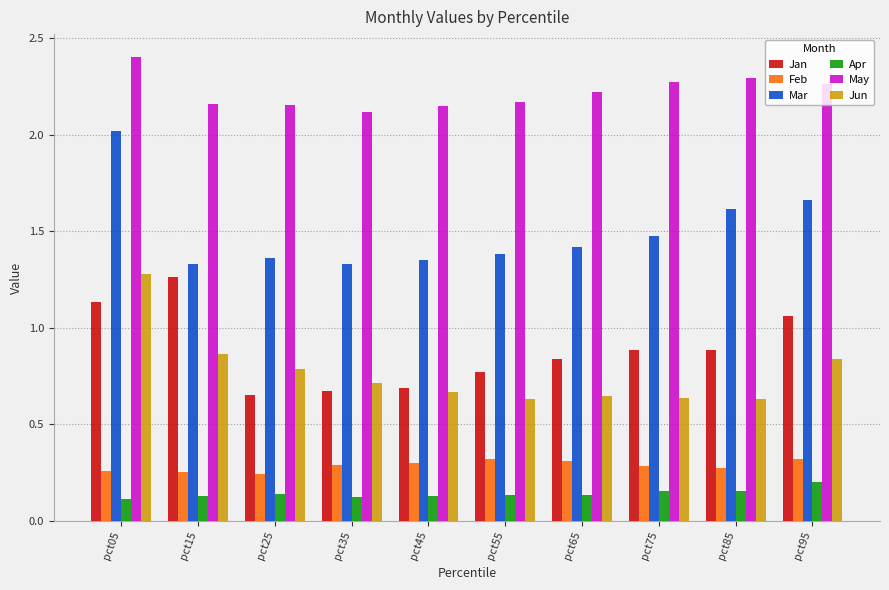

Is the value of Apr at pct85 greater than the value of Jun at pct95?

No